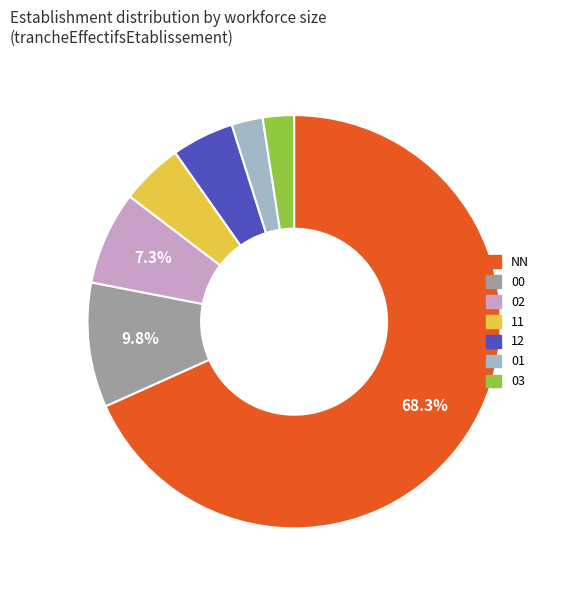

Does any single category account for the majority?

Yes